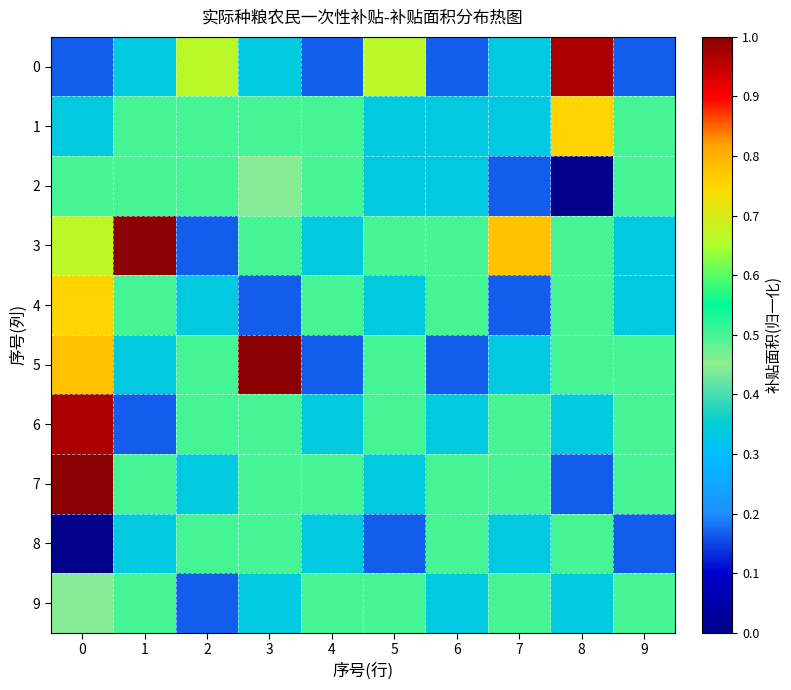

List the series in order of their peak value, highest first.

3, 5, 7, 0, 6, 1, 4, 2, 8, 9